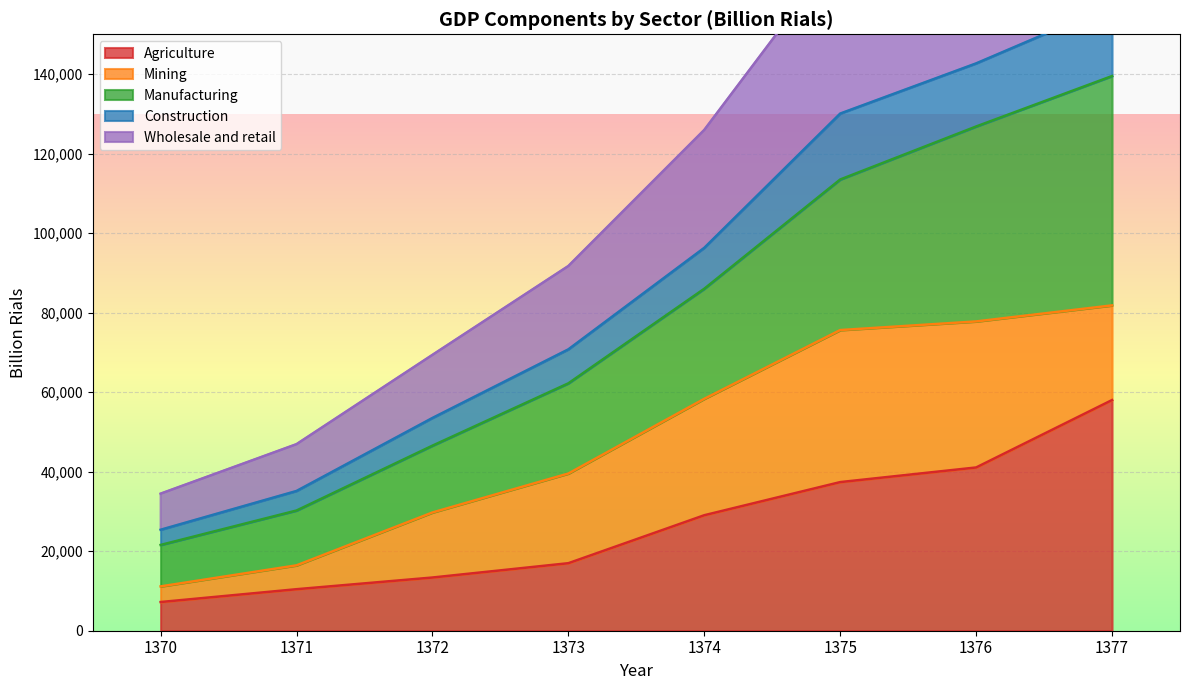

What is the minimum value for Agriculture?

7217.3